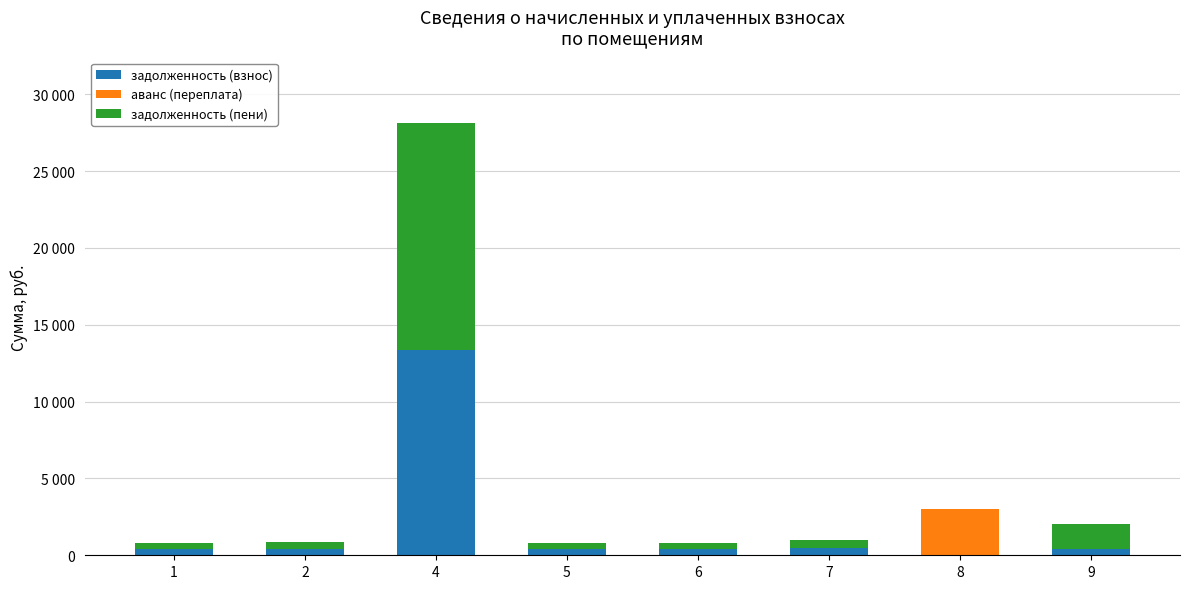

What is the average value of the задолженность (пени) series?

2321.9